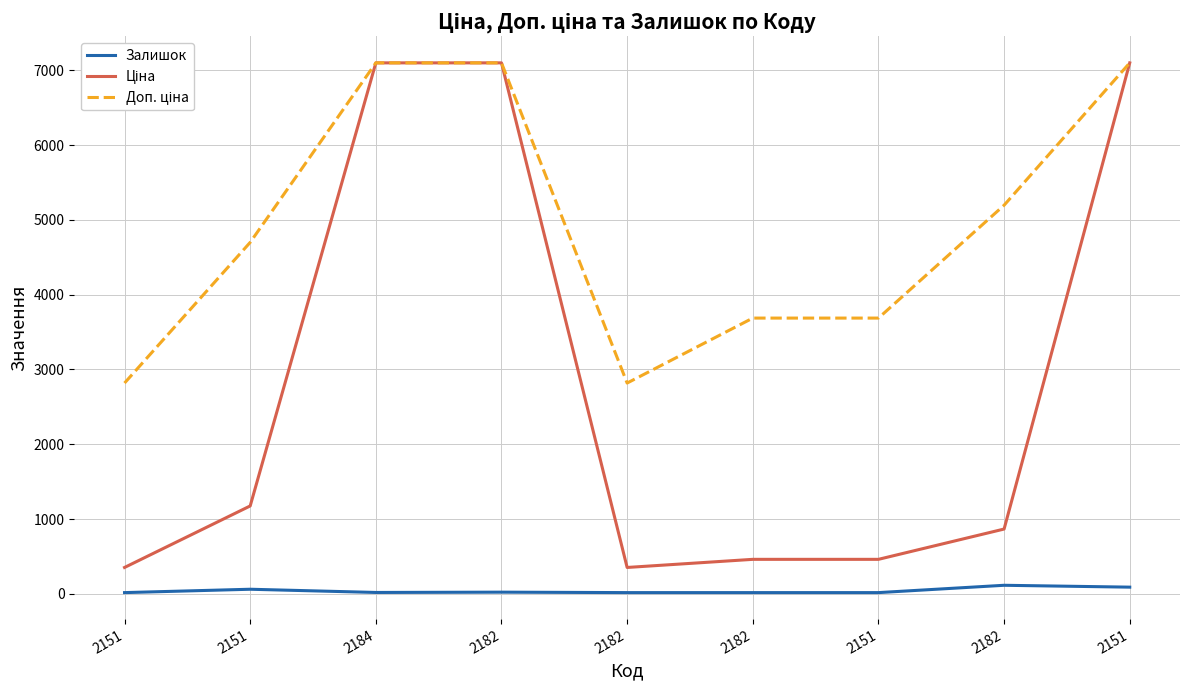

How many interior local valleys does the Доп. ціна series have?

1